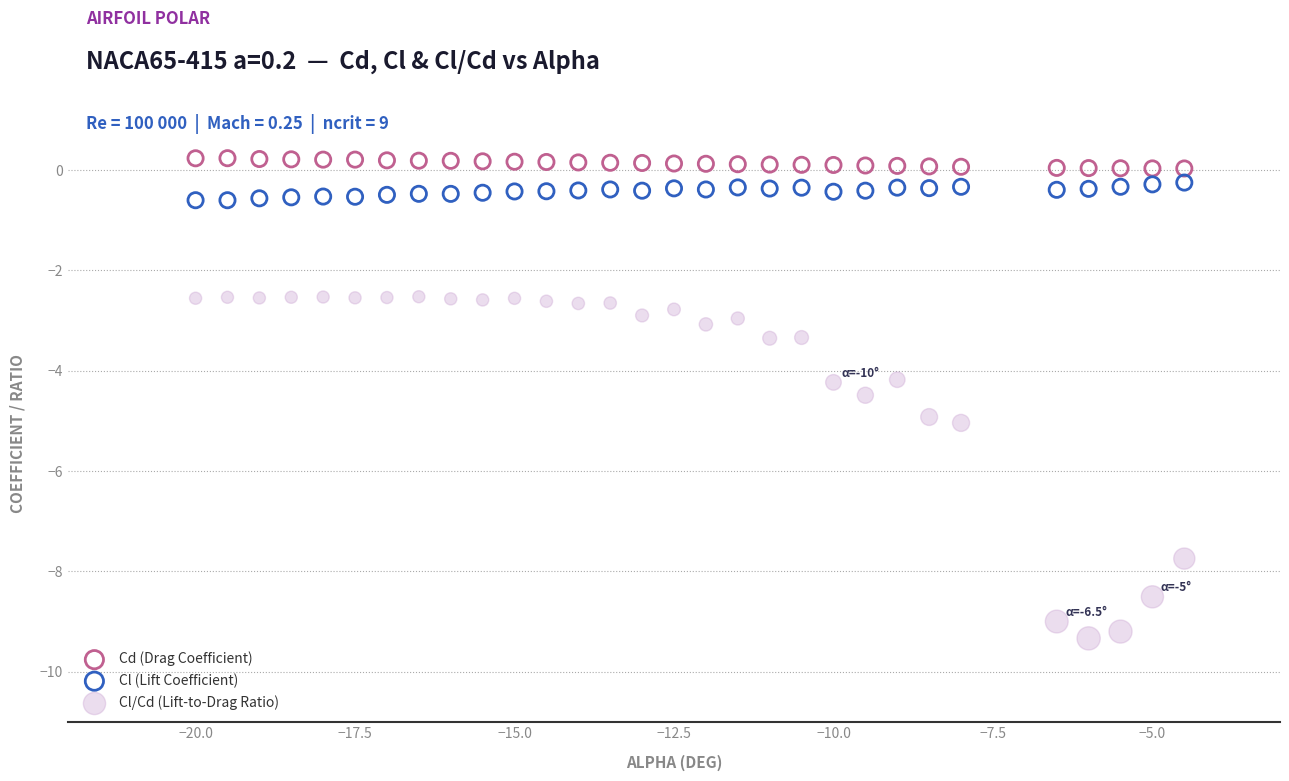

Across all data points, what is the range of Y values (max minus min)?

9.6